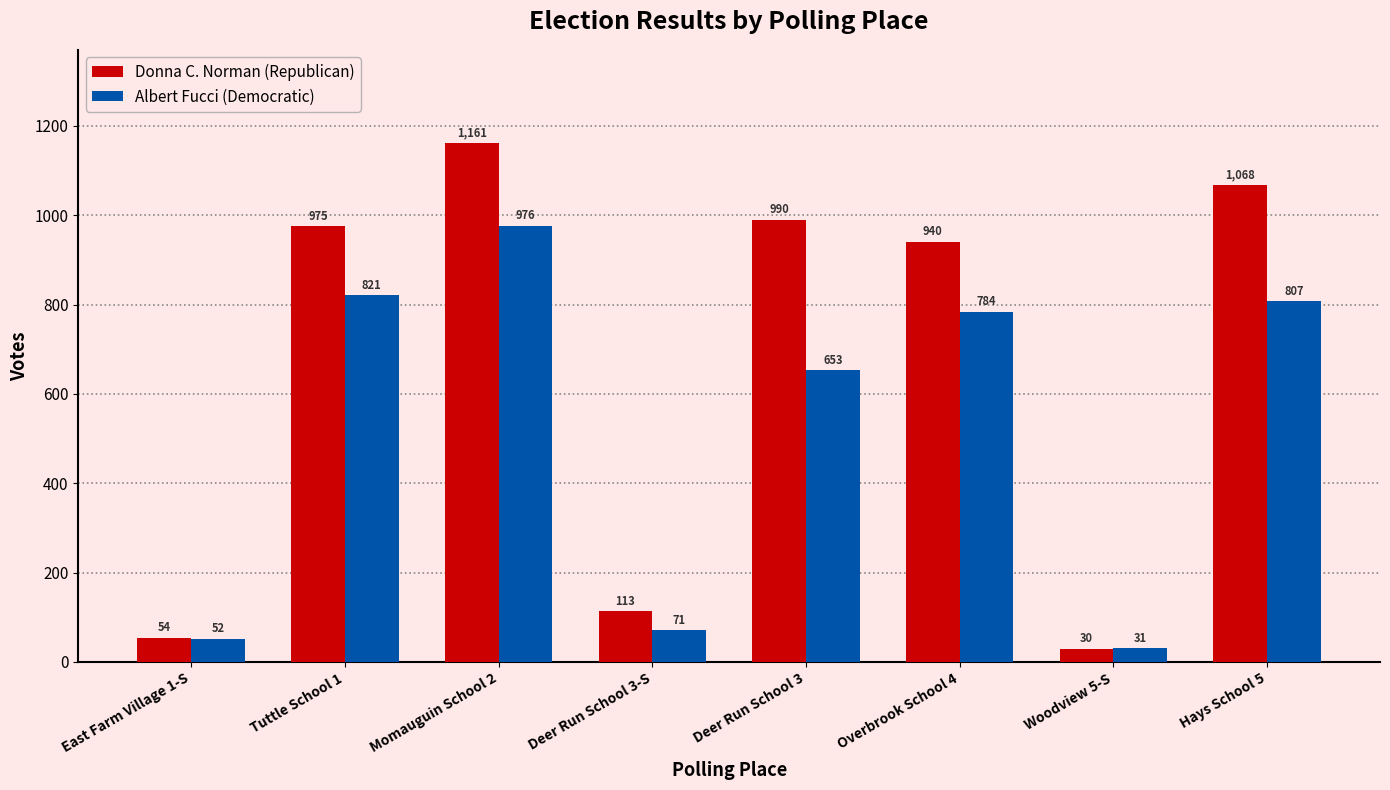

What is the spread (max minus min) of values at Tuttle School 1?

154